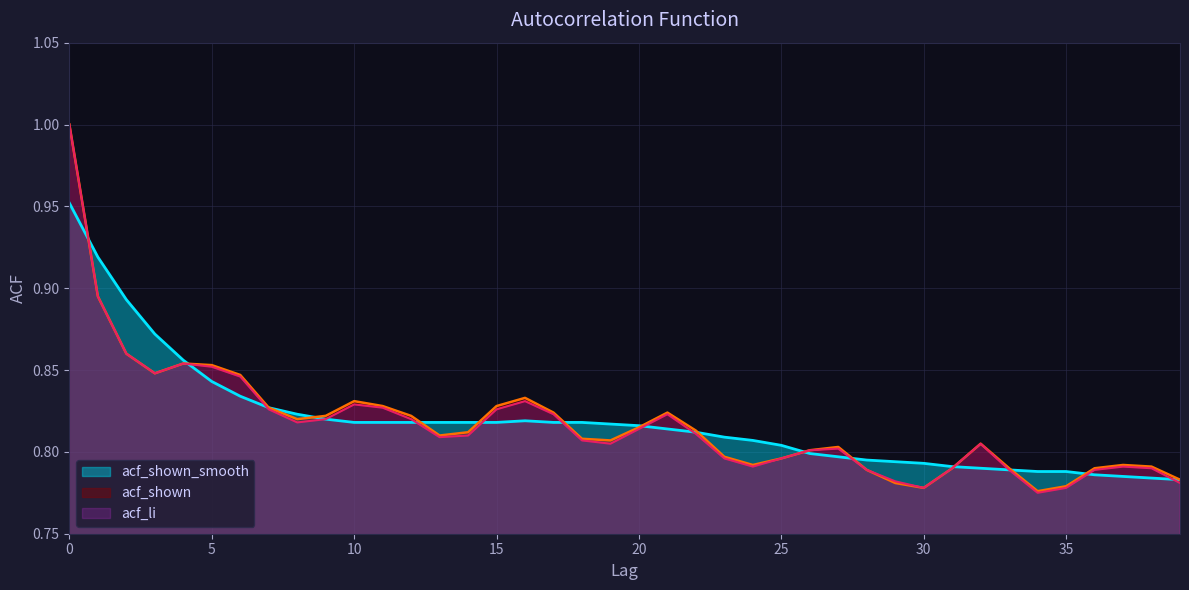

What is the highest value of the acf_shown series?

1.0